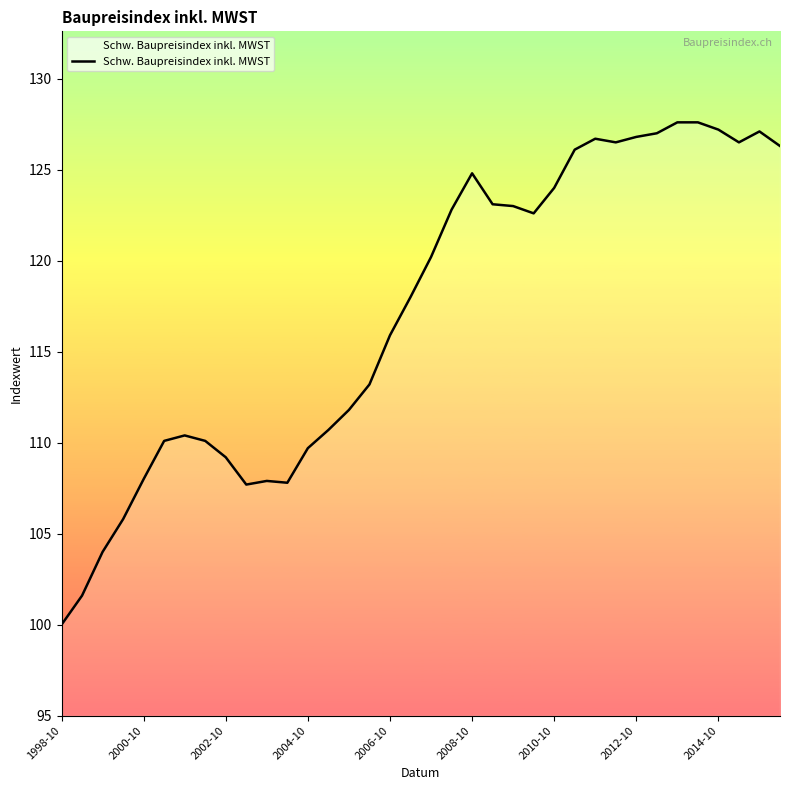

What is the difference between the maximum and minimum values?

27.6